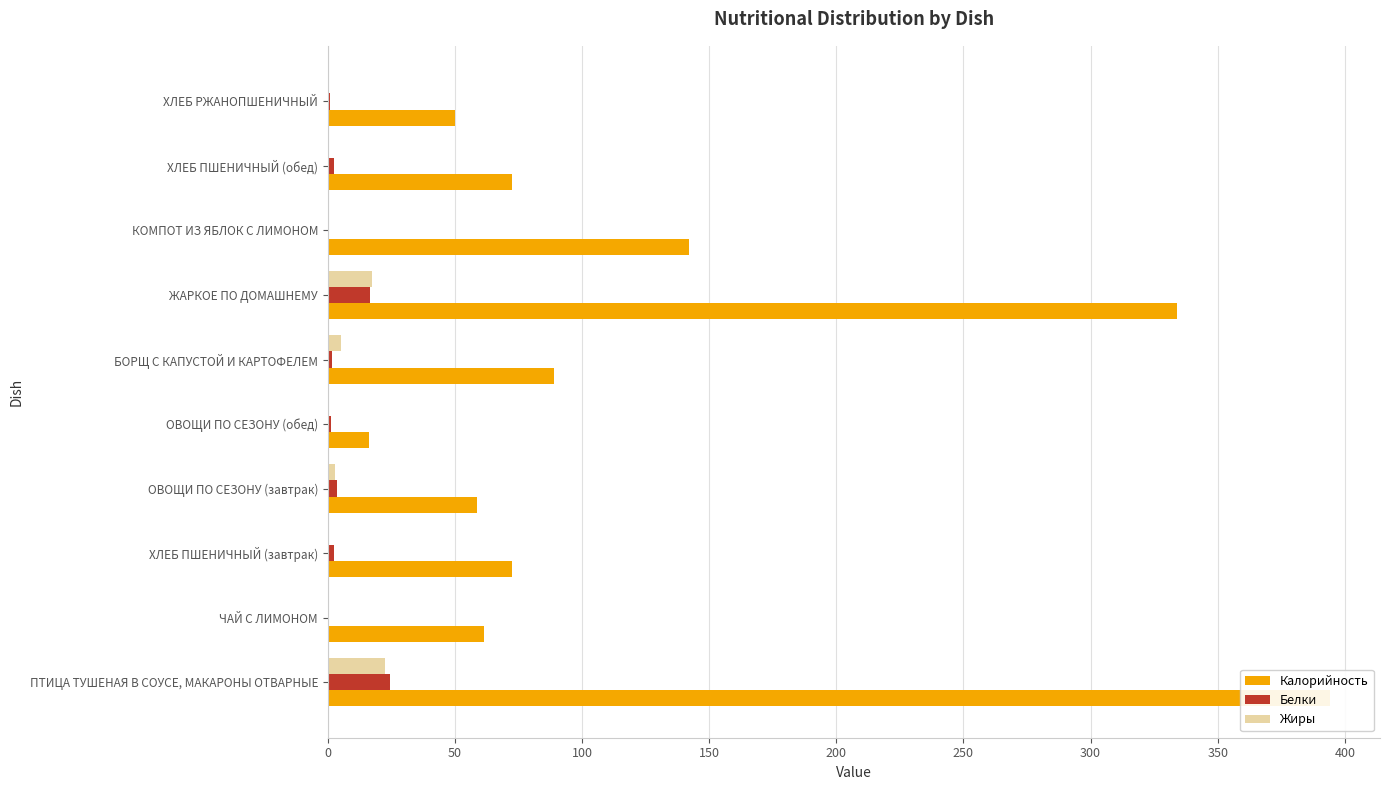

How many data points in Калорийность are less than 72?

4